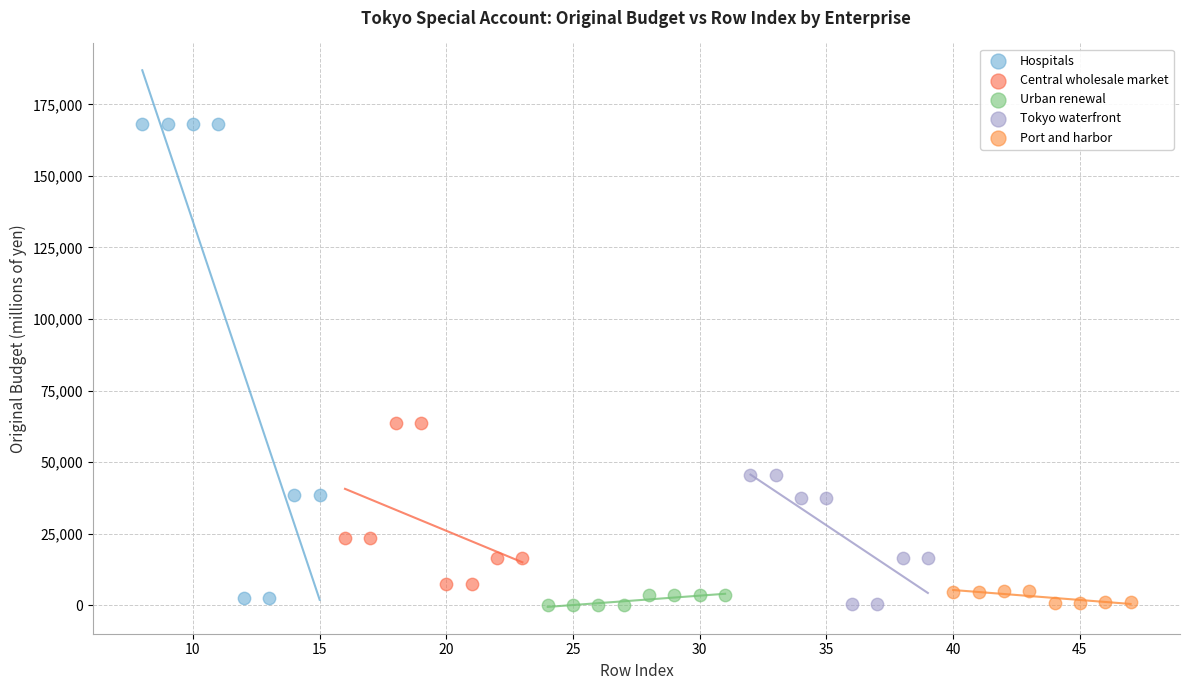

Which series reaches the maximum Y coordinate?

Hospitals